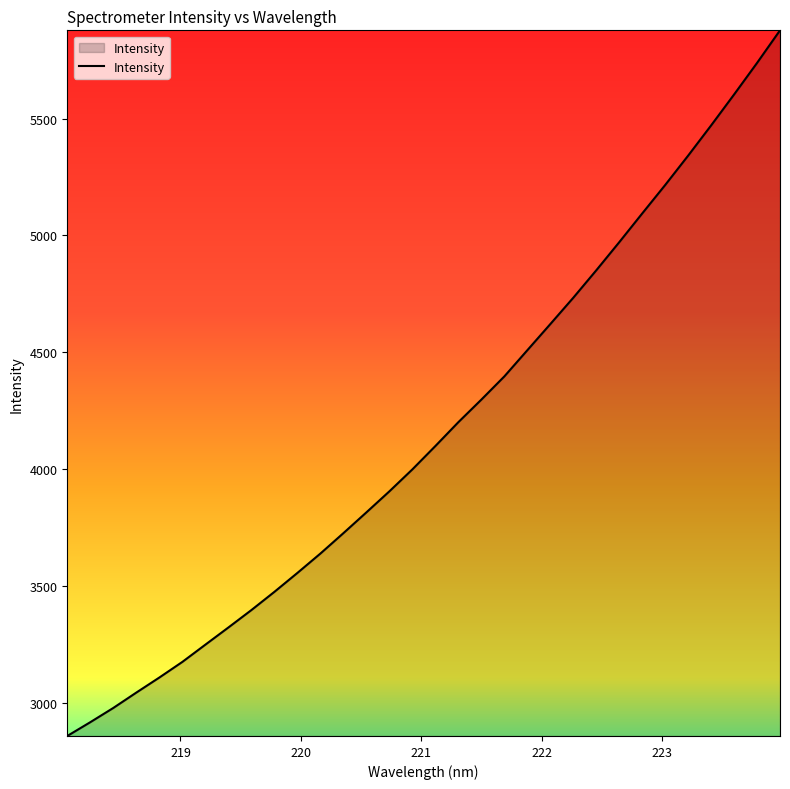

What is the smallest value displayed?

2860.6